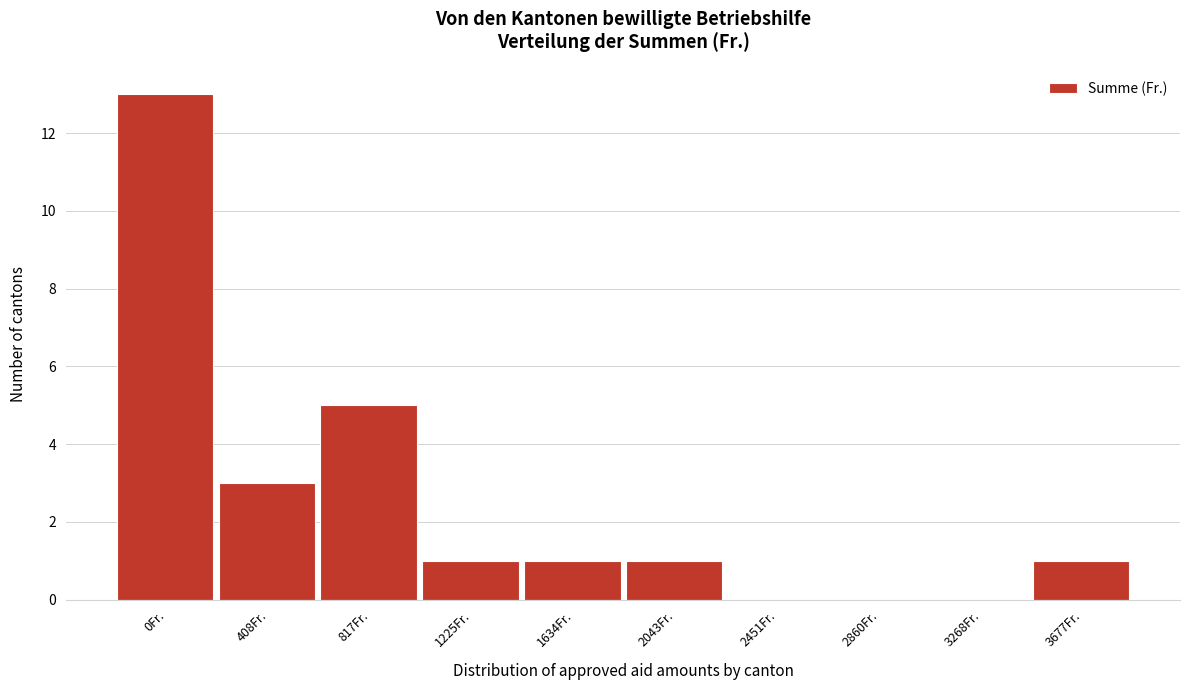

Reading left to right, extract all data points from this chart.

0Fr.=13	408Fr.=3	817Fr.=5	1225Fr.=1	1634Fr.=1	2043Fr.=1	2451Fr.=0	2860Fr.=0	3268Fr.=0	3677Fr.=1